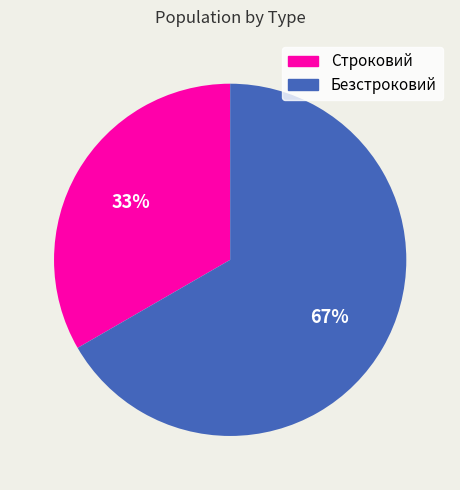

Is it true that Безстроковий is 67% of the pie?

True